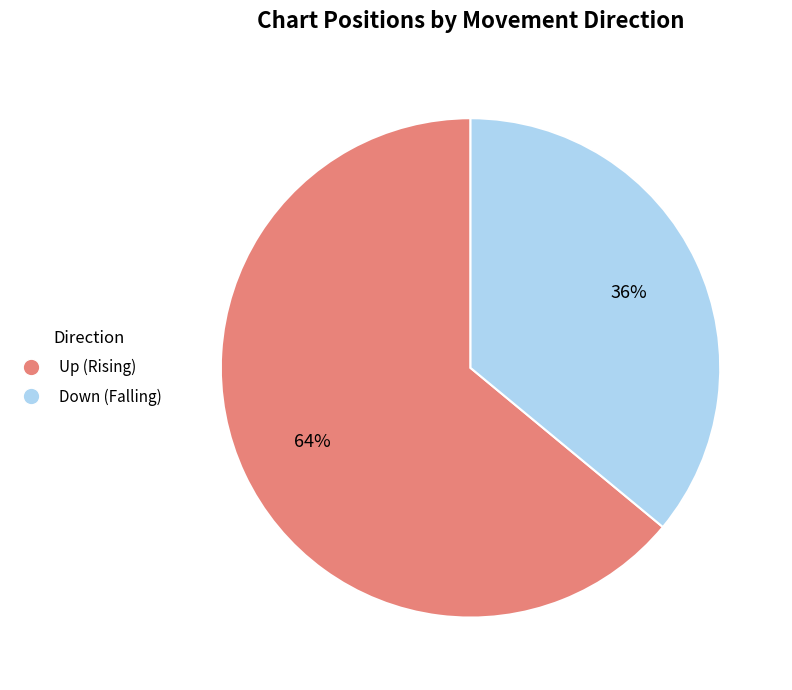

To the nearest percent, what is the difference between the largest and smallest slice percentages?

28%